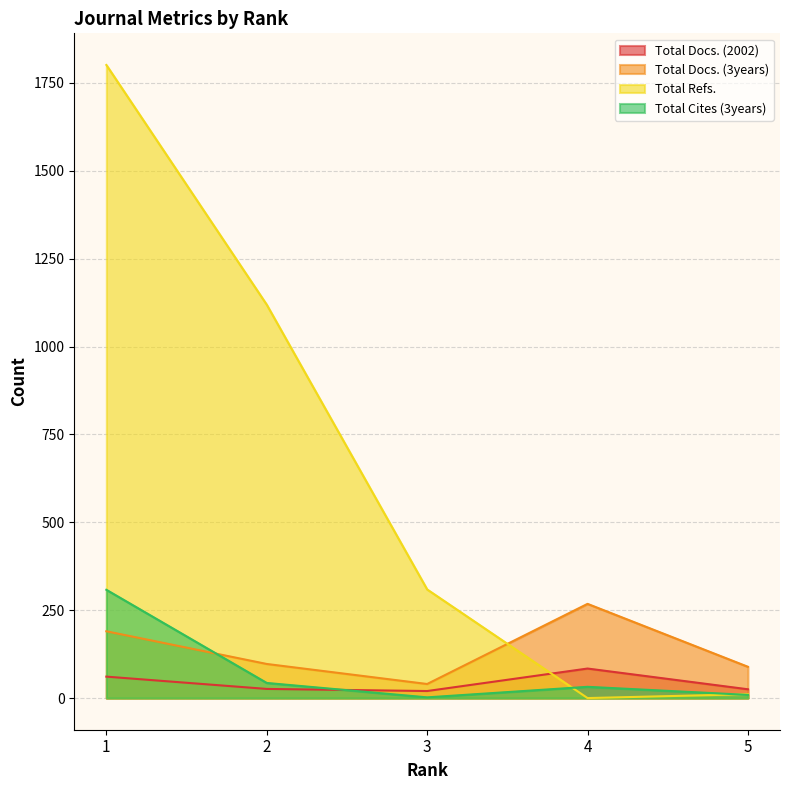

What is the difference between the Total Docs. (3years) values at 2 and 4?

171